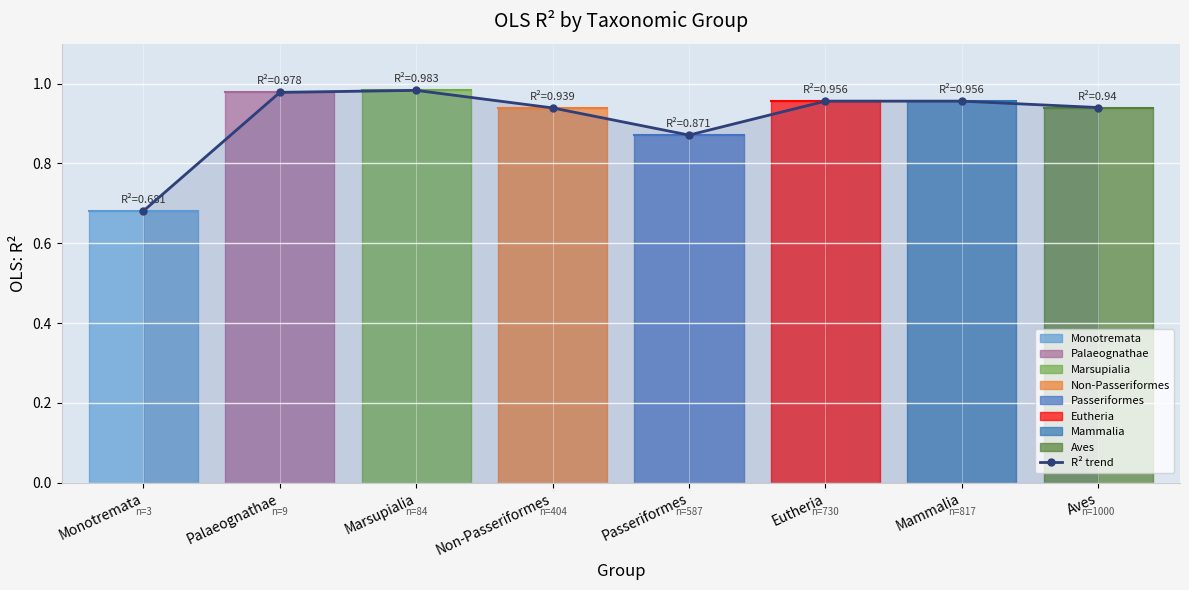

Which category has the lowest value across all series?

Monotremata